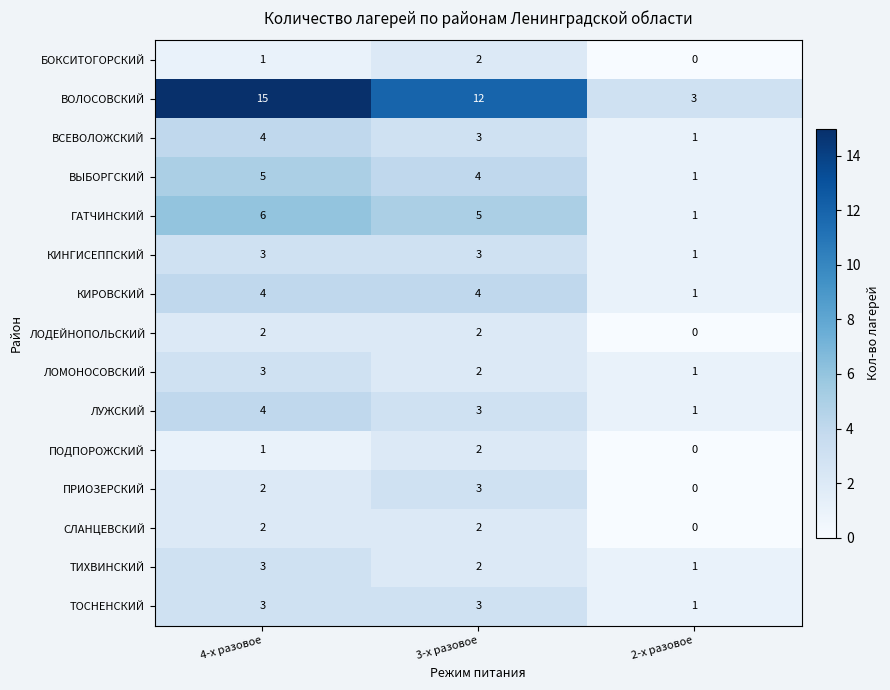

How many positive values does the ПОДПОРОЖСКИЙ series have?

2